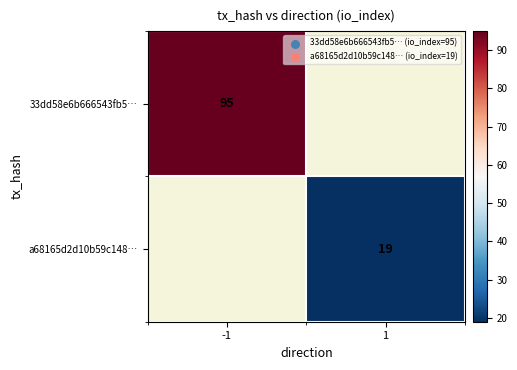

True or false: 33dd58e6b666543fb5… has a value of 95 at -1.

True